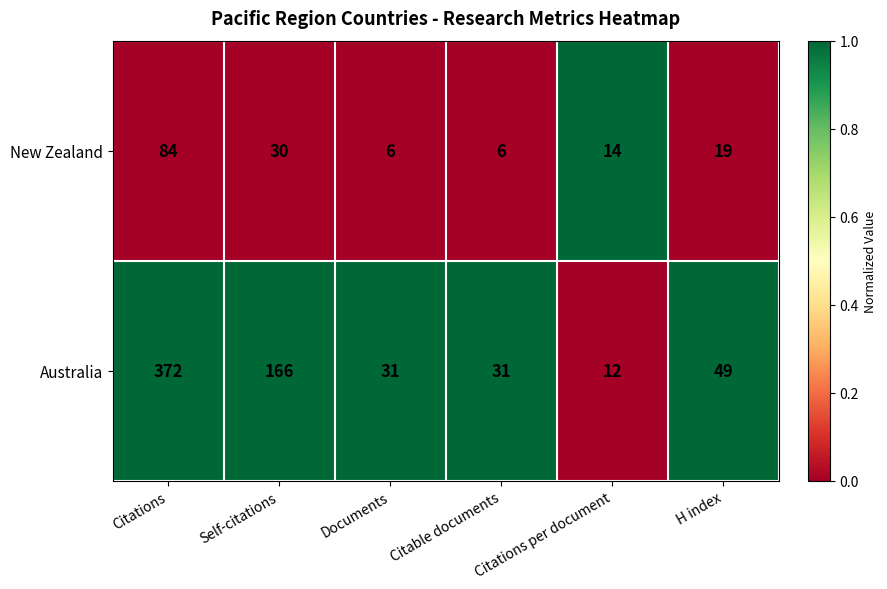

What is the maximum value shown in the chart?

372